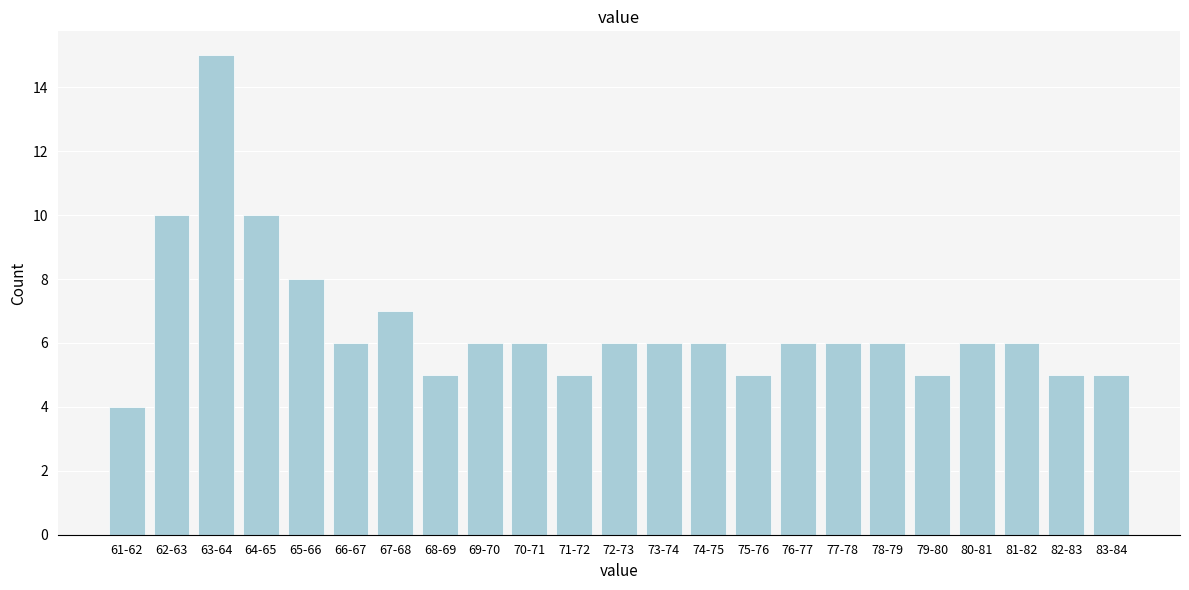

Reading left to right, transcribe all the data shown in this chart.

4	10	15	10	8	6	7	5	6	6	5	6	6	6	5	6	6	6	5	6	6	5	5